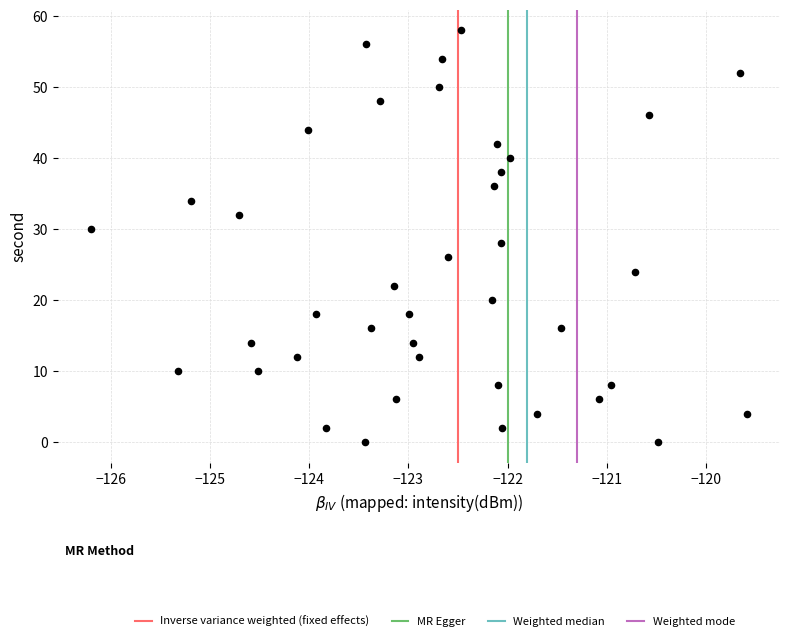

What is the range of Y values (max minus min)?

58